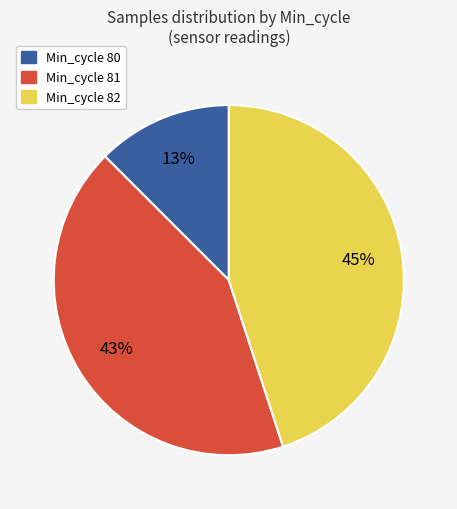

What is the largest slice in the pie chart?

Min_cycle 82